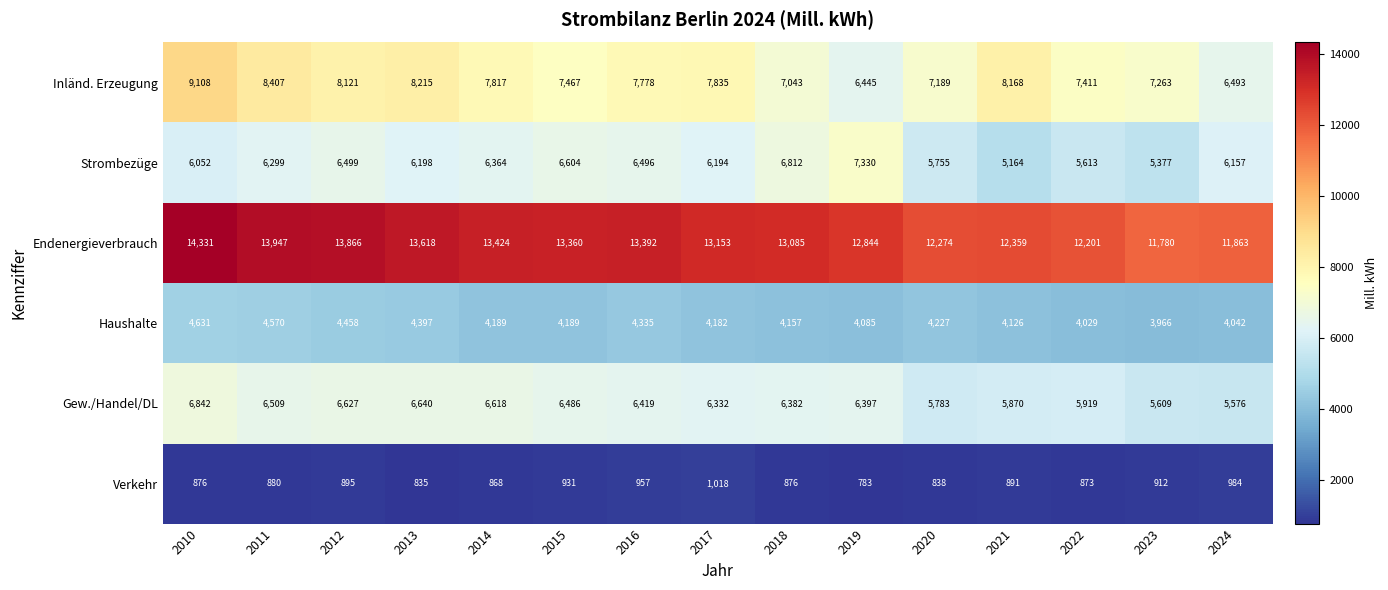

At which category is the sum across all series the highest?

2010